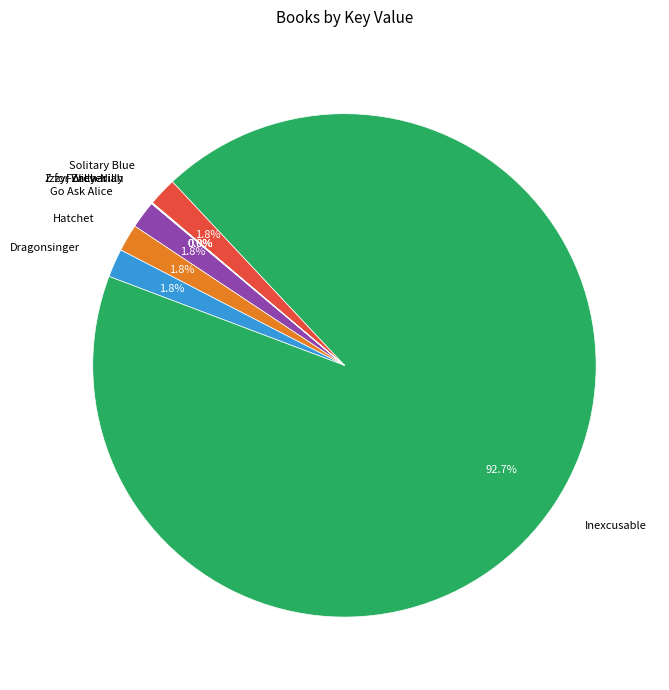

How much of the chart is everything except Hatchet?

98.2%